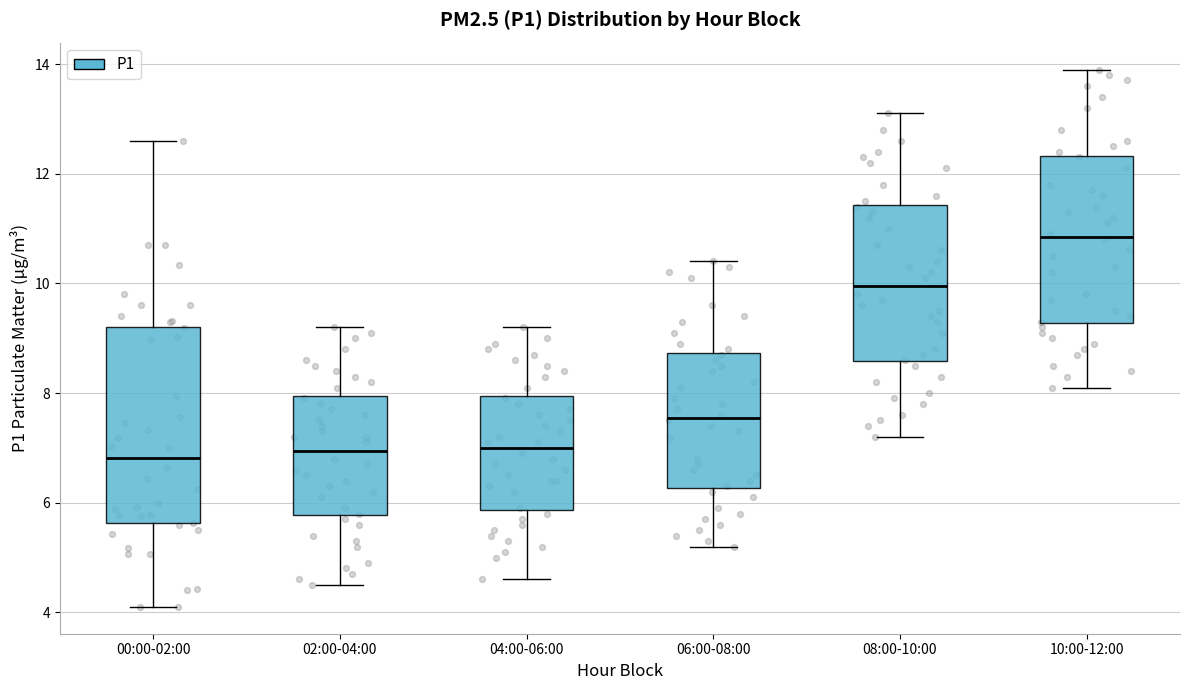

Where does the upper whisker of the box for 04:00-06:00 end on the y-axis? The values are not printed on the chart, so give them approximately, as read against the axis.

9.2